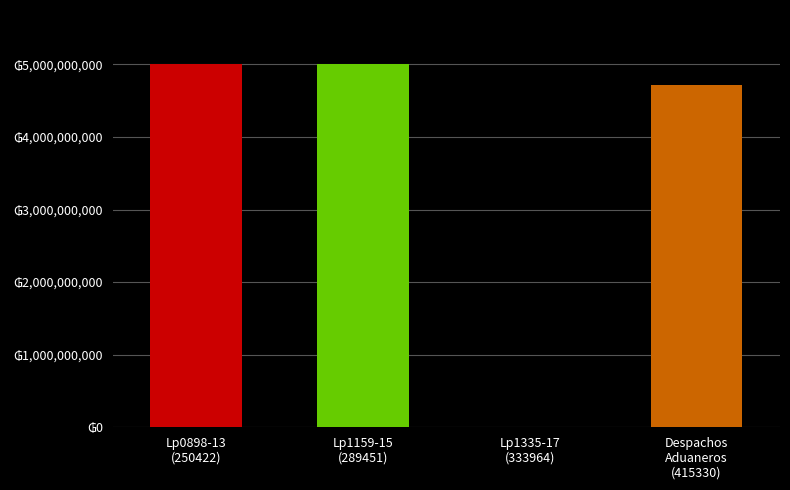

Reading right to left, what are all the values shown in this chart?

Despachos
Aduaneros
(415330)=4722778000	Lp1335-17
(333964)=5400000	Lp1159-15
(289451)=5000000000	Lp0898-13
(250422)=5000000000